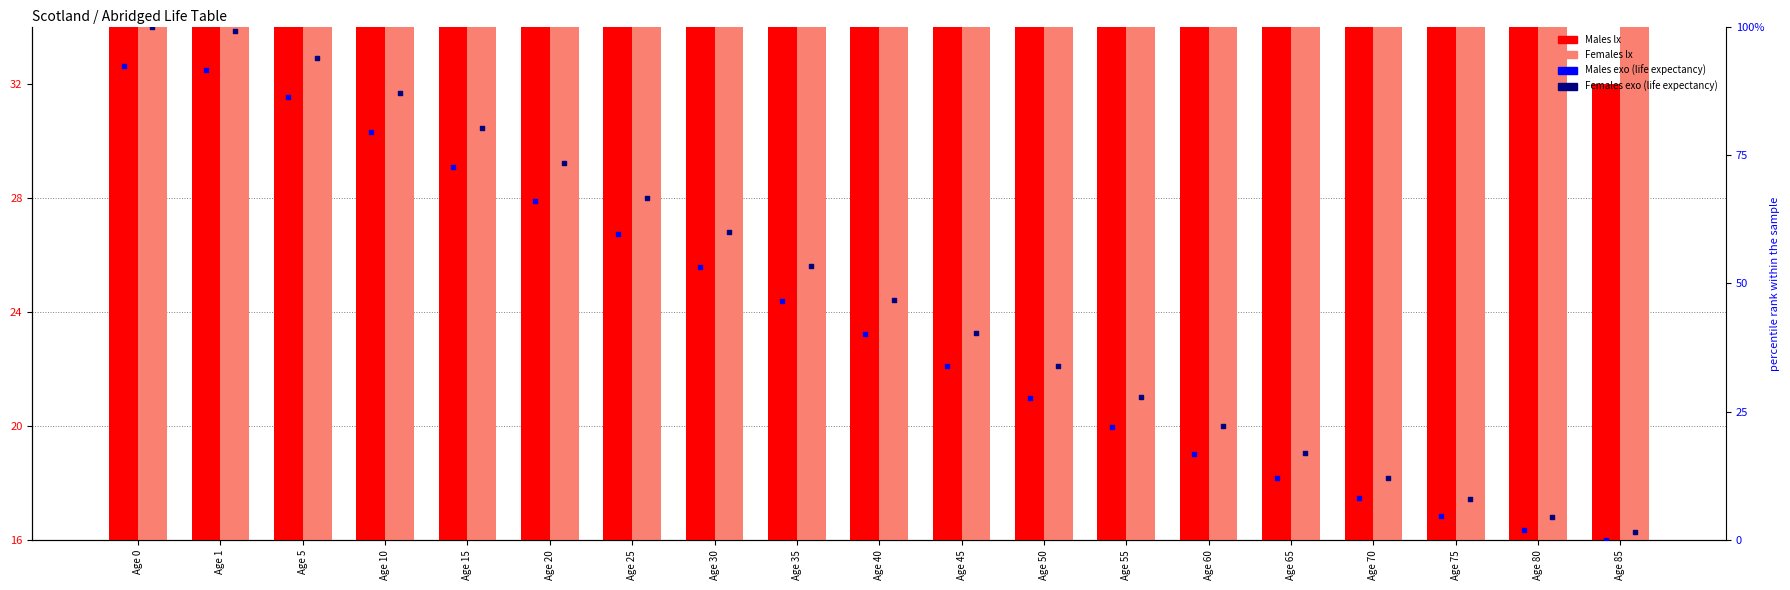

Which series contains the highest Y value?

Females exo